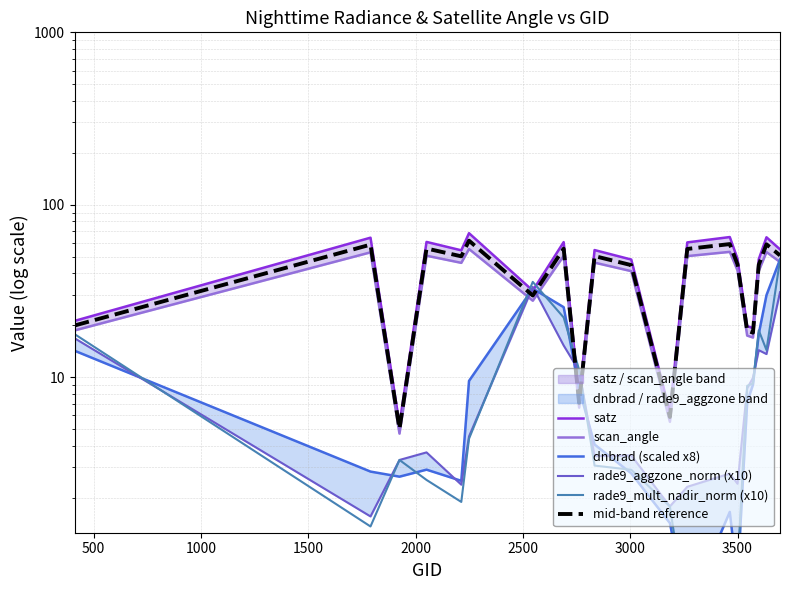

What is the value of the rade9_mult_nadir_norm (x10) point at the 7th from the left?

35.7